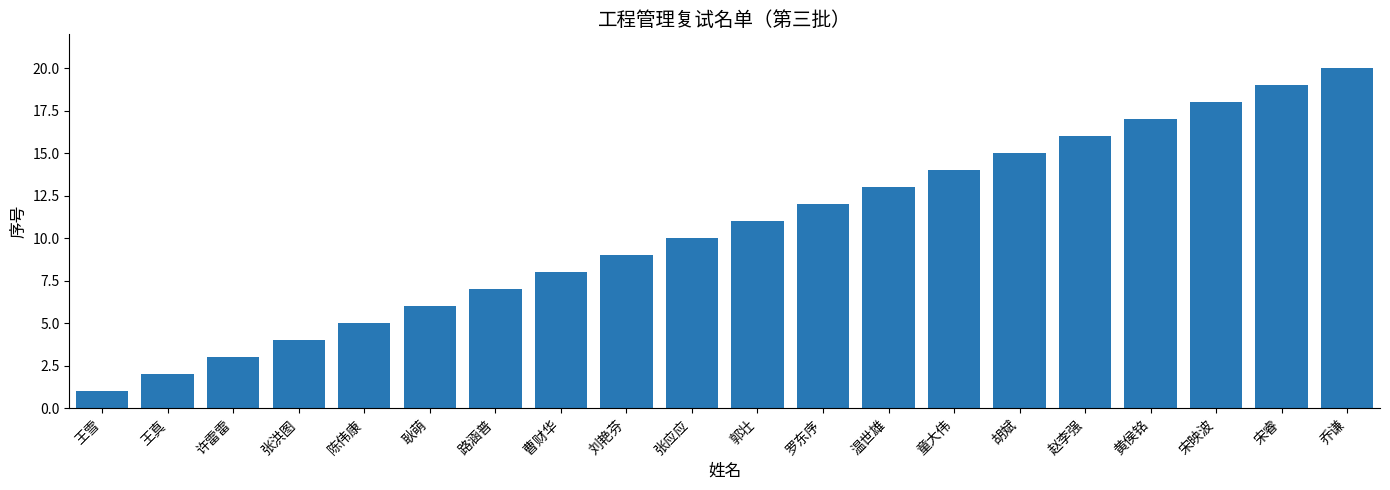

Reading left to right, list all the values displayed in this chart.

王雪=1	王真=2	许雷雷=3	张洪图=4	陈伟康=5	耿萌=6	路涵普=7	曹财华=8	刘艳芬=9	张应应=10	郭壮=11	罗东序=12	温世雄=13	童大伟=14	胡斌=15	赵李强=16	黄侯铭=17	宋映波=18	宋睿=19	乔谦=20